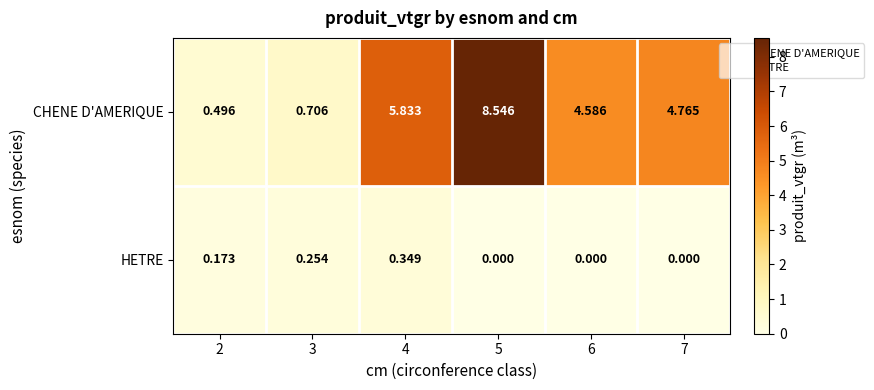

Rank the series at 3 from lowest to highest value.

HETRE, CHENE D'AMERIQUE